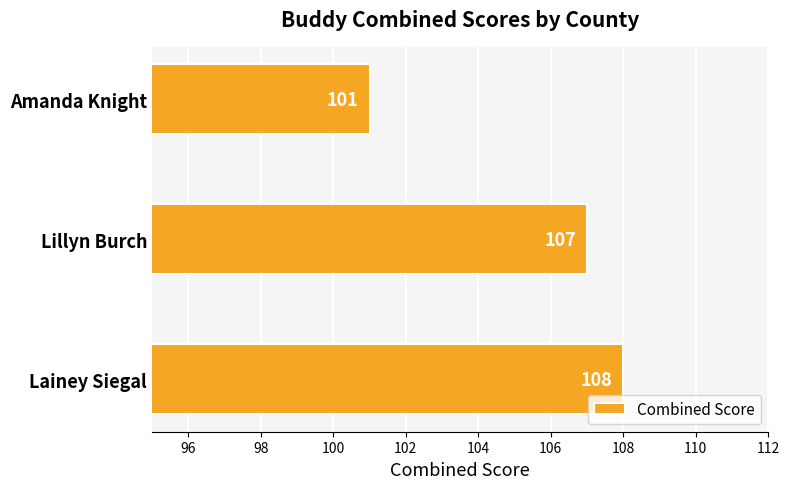

Are the bars horizontal?

Yes